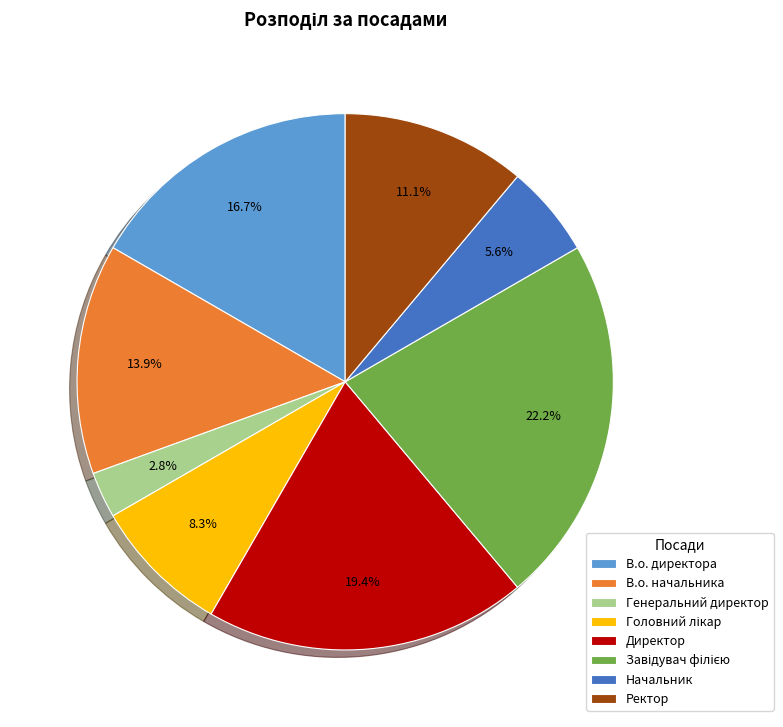

How many segments does this pie chart have?

8